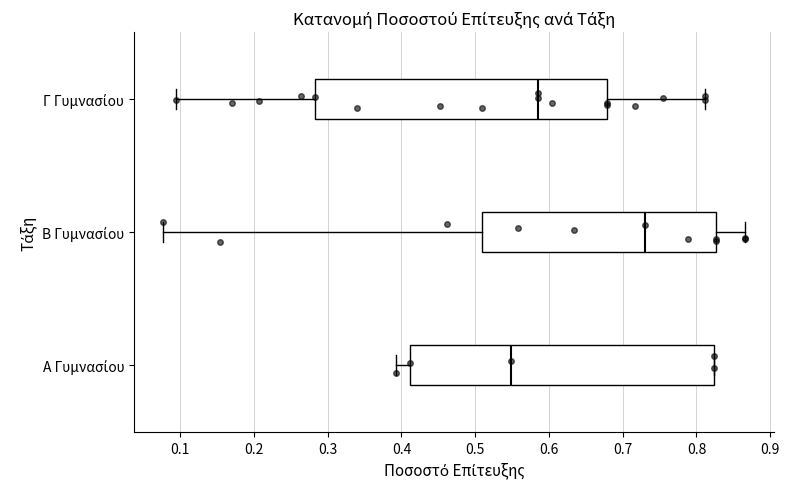

Comparing the boxes themselves (not the whiskers), which one is the widest?

Α Γυμνασίου